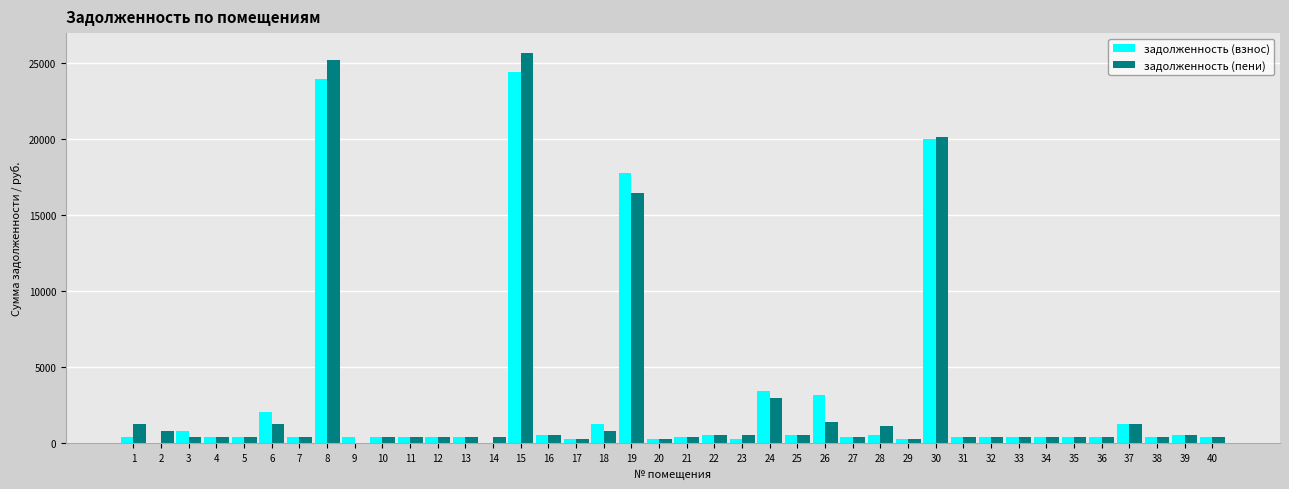

Between 6 and 29, which series saw the biggest shift?

задолженность (взнос)